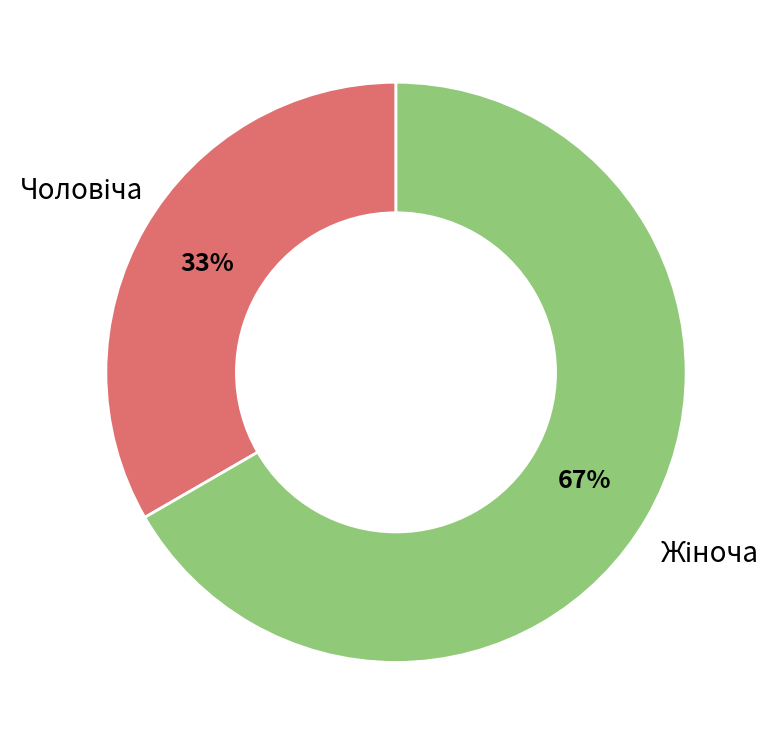

To the nearest percent, what is the average slice percentage?

50%